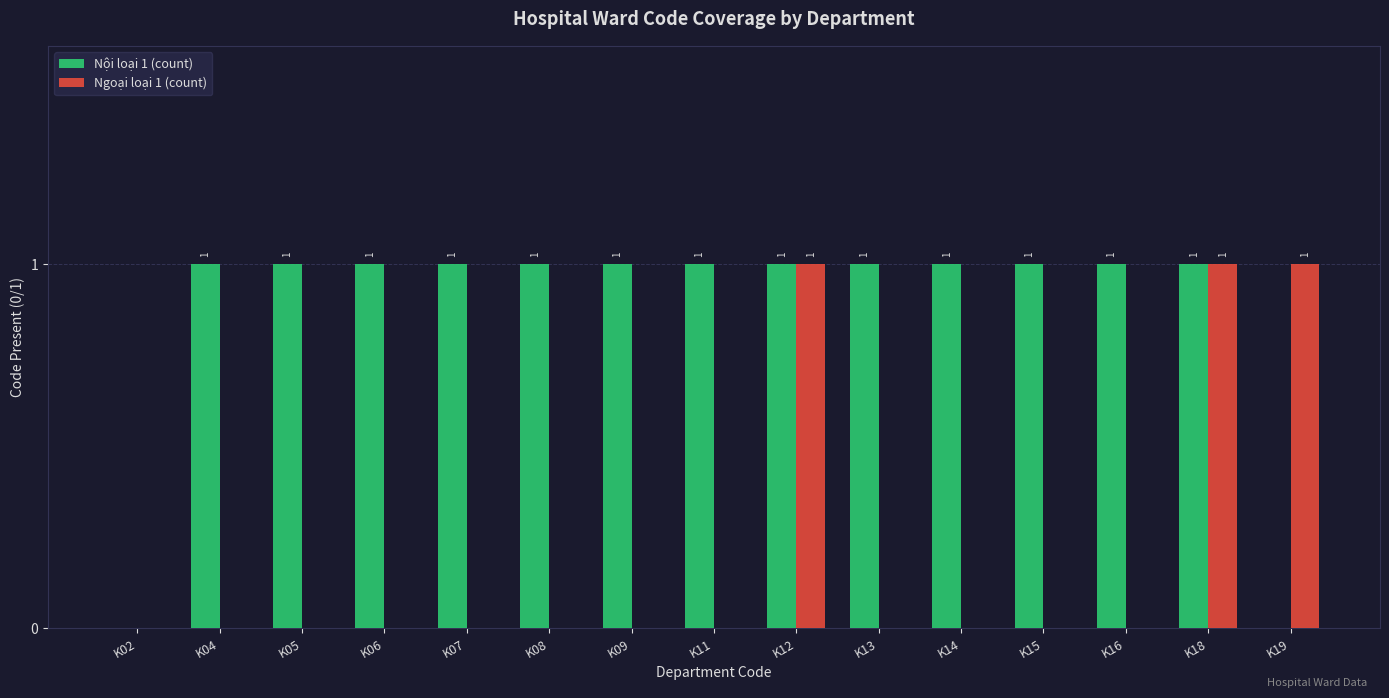

Which series has the largest total across all categories?

Nội loại 1 (count)